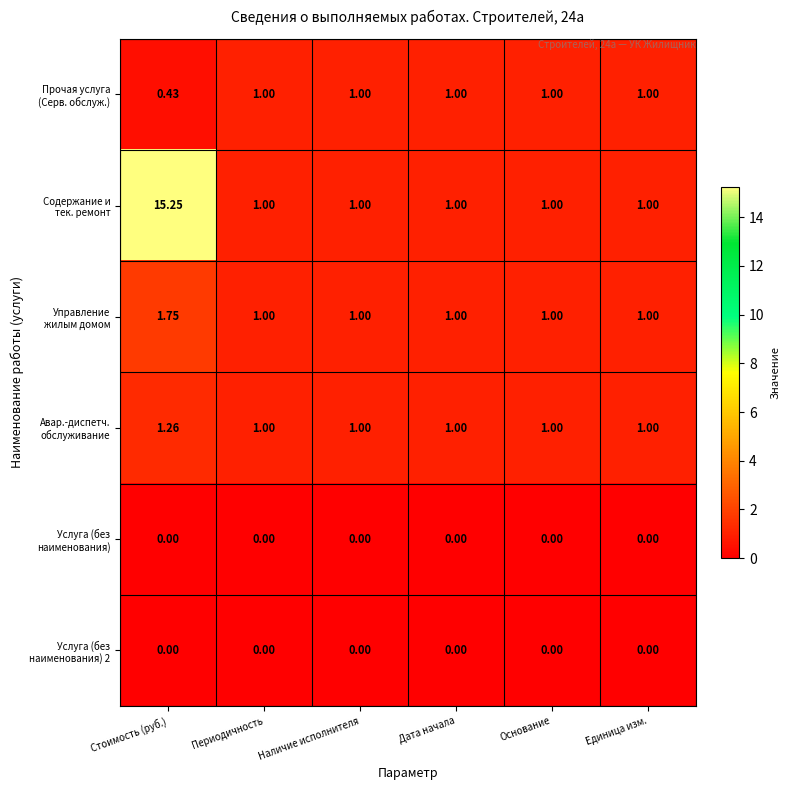

At which category is the sum across all series the highest?

Стоимость (руб.)